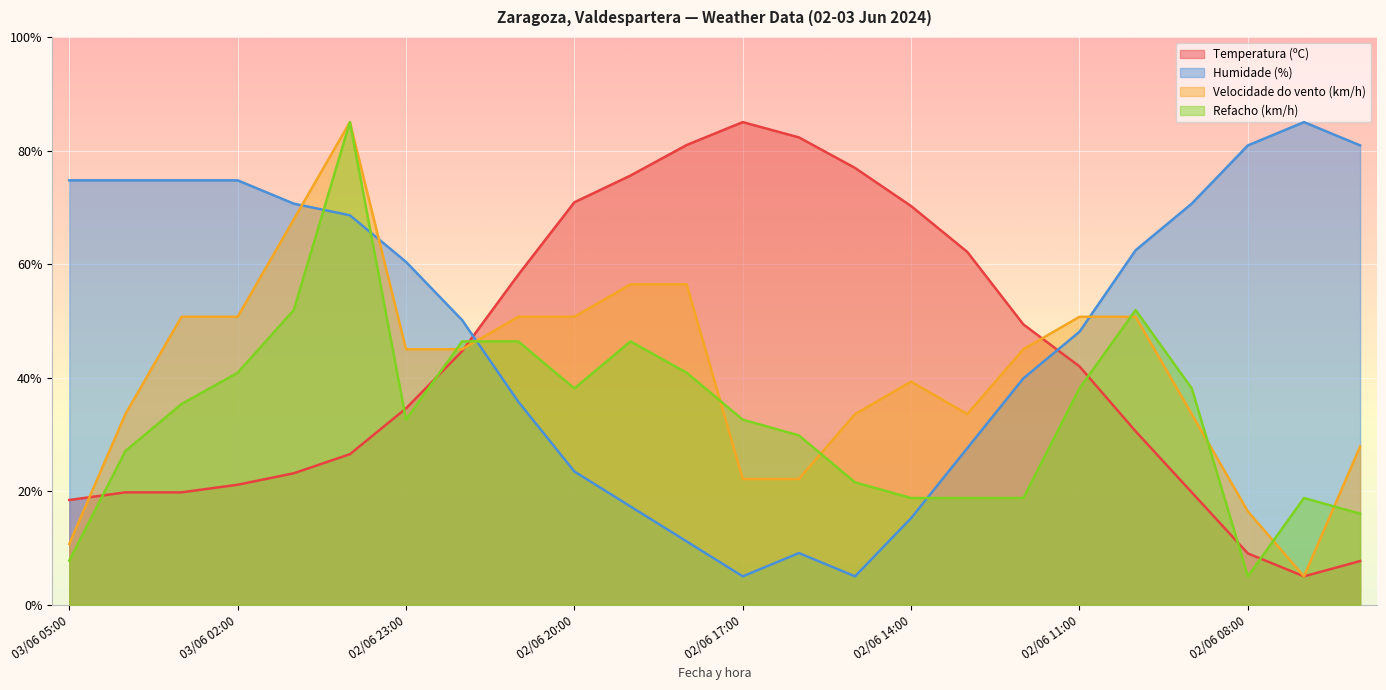

What is the label of the 6th point from the right?

02/06 11:00